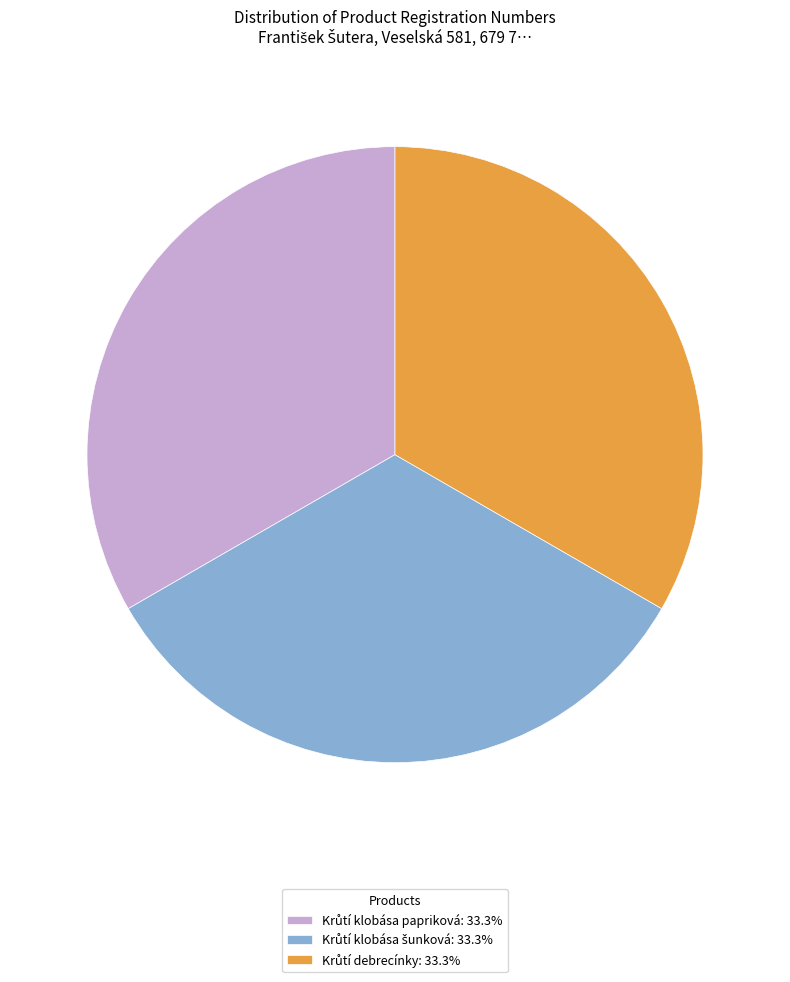

Does any single category account for the majority?

No